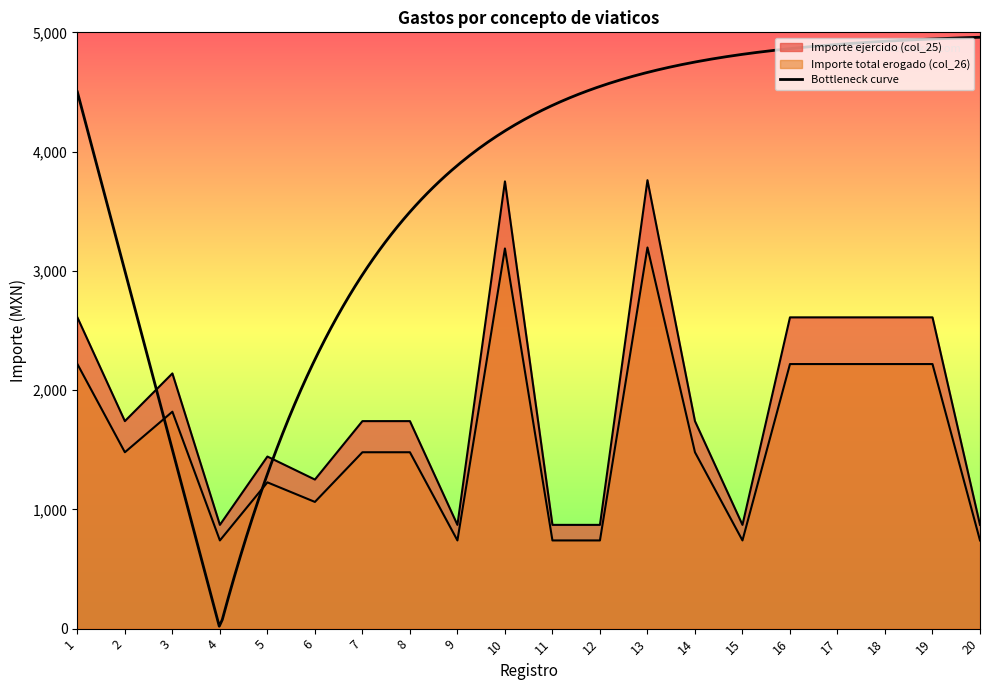

What is the difference between the maximum and second lowest values in the Importe ejercido (col_25) series?

2890.0